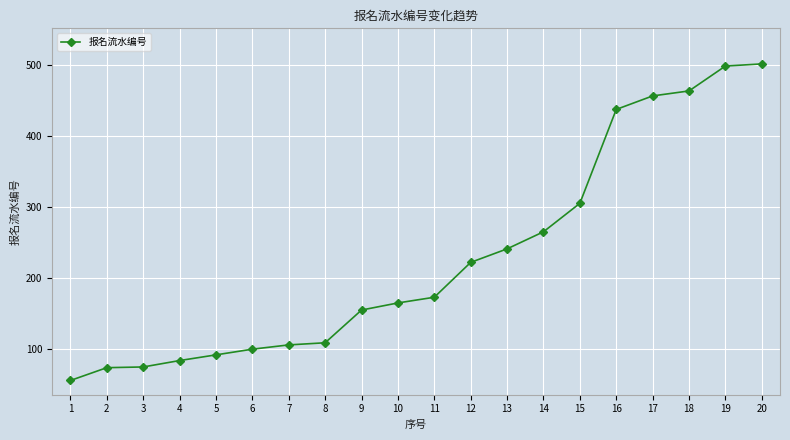

What is the ratio of the value at 6 to the value at 13?

0.4